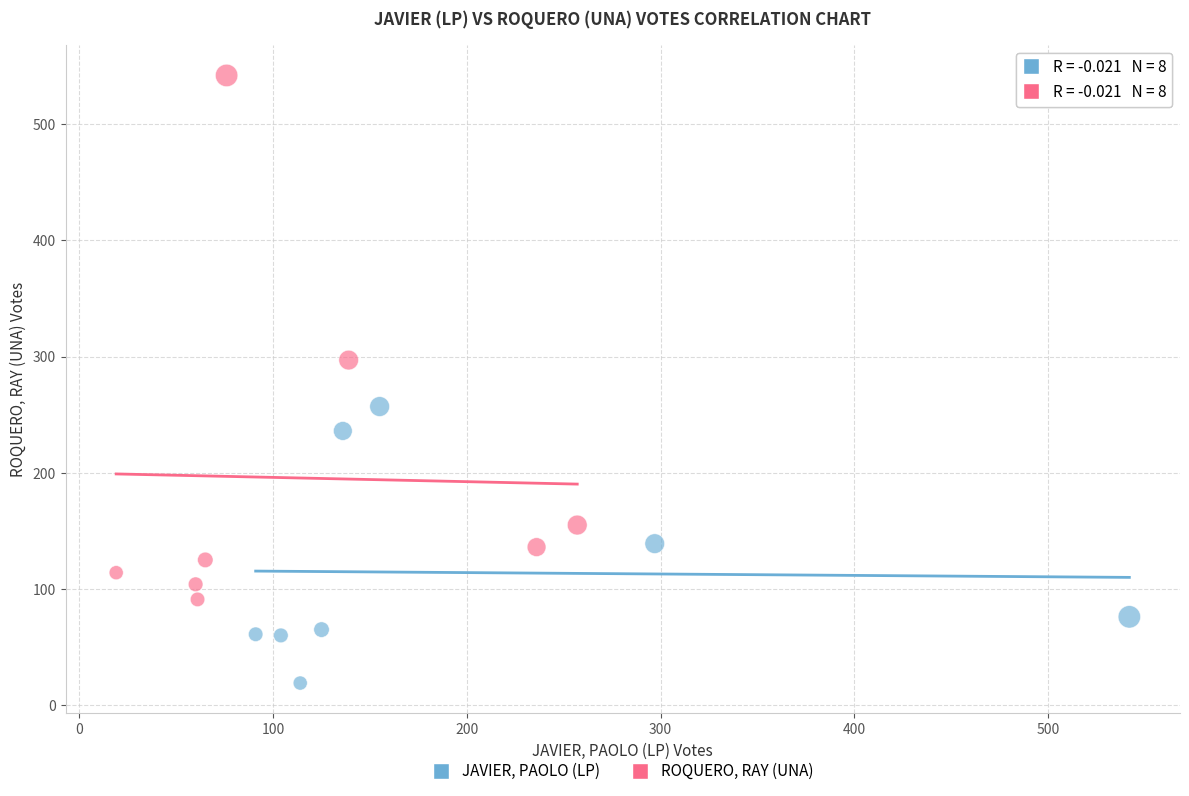

What are all the series names shown in the legend?

JAVIER, PAOLO (LP), ROQUERO, RAY (UNA)